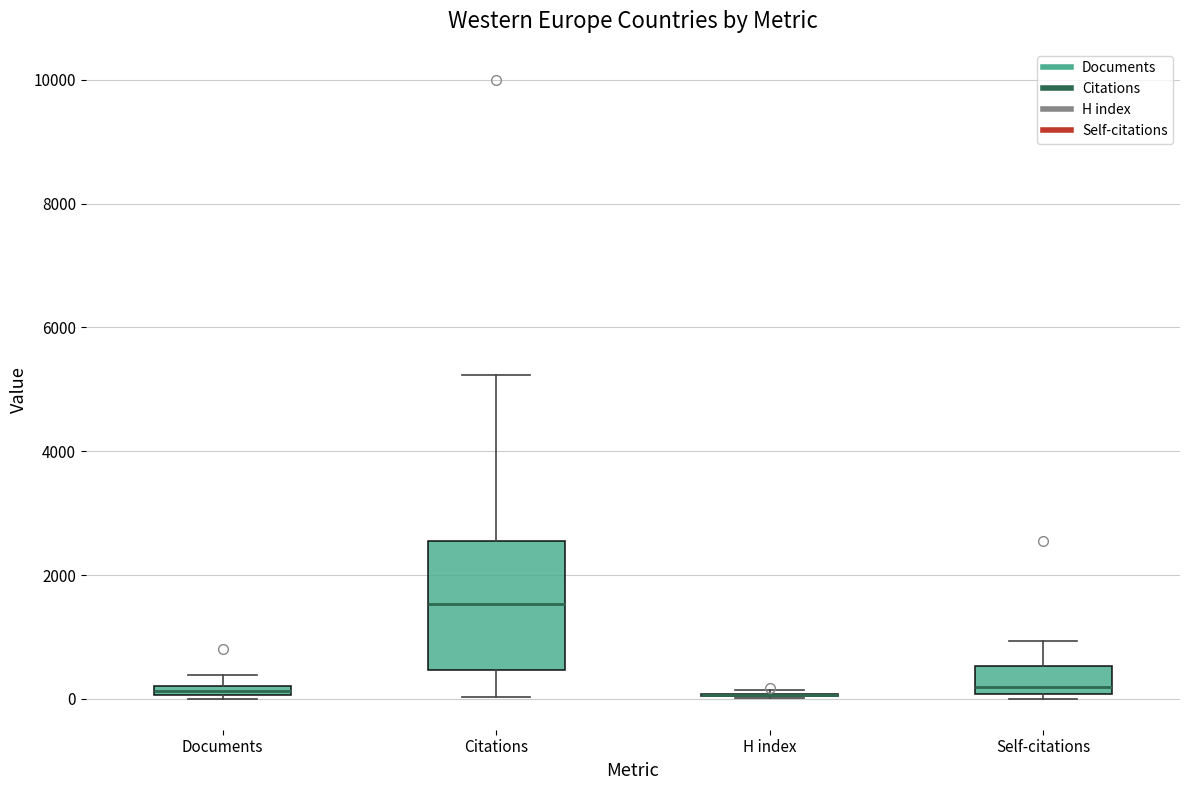

Where is the upper edge of the box for Documents on the y-axis? The values are not printed on the chart, so give them approximately, as read against the axis.

200